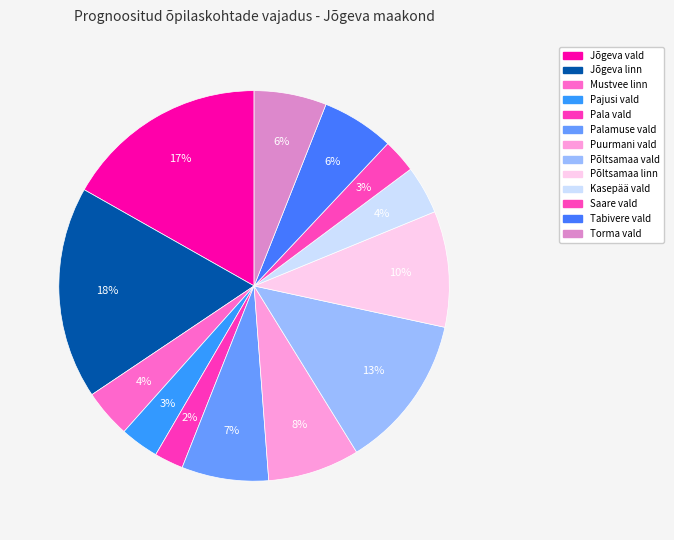

To the nearest percent, what is the average slice percentage?

8%